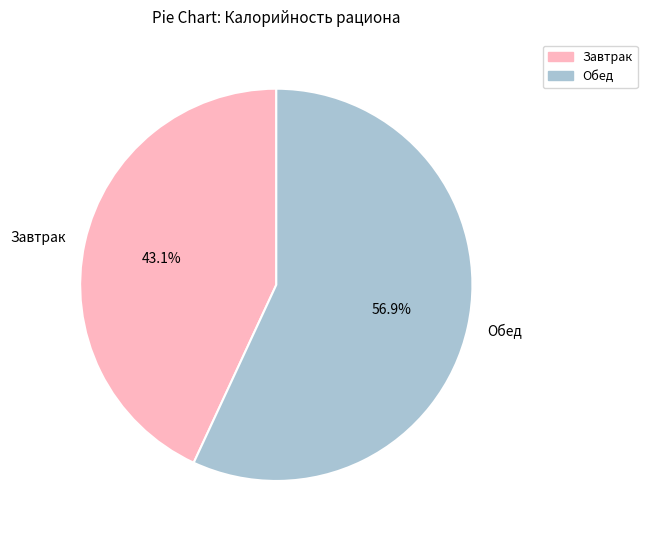

How many segments does this pie chart have?

2